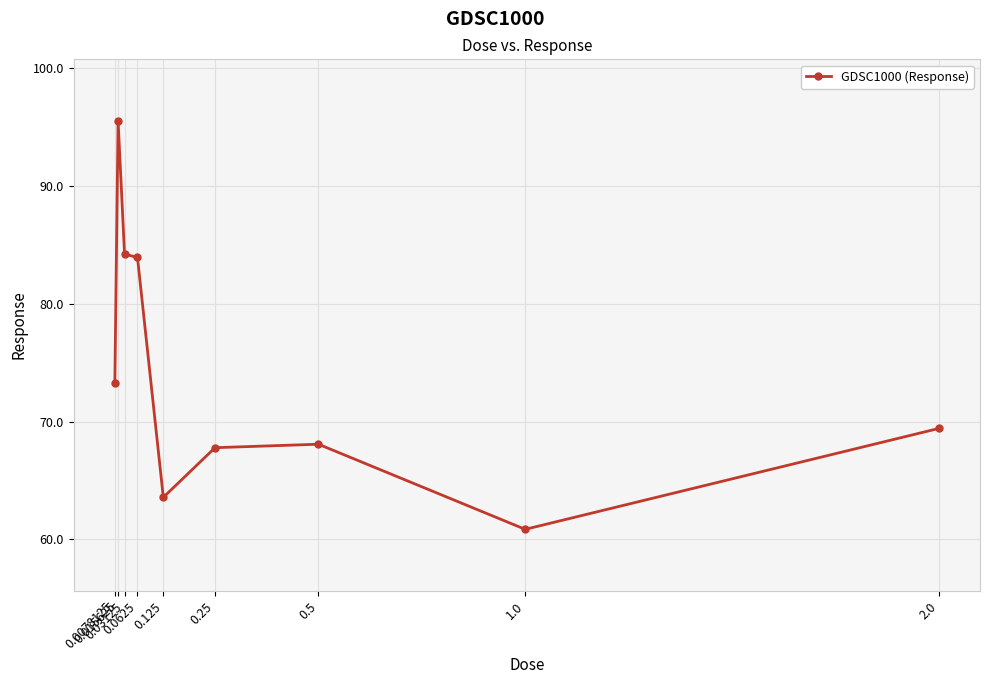

How many distinct data groups are displayed?

1